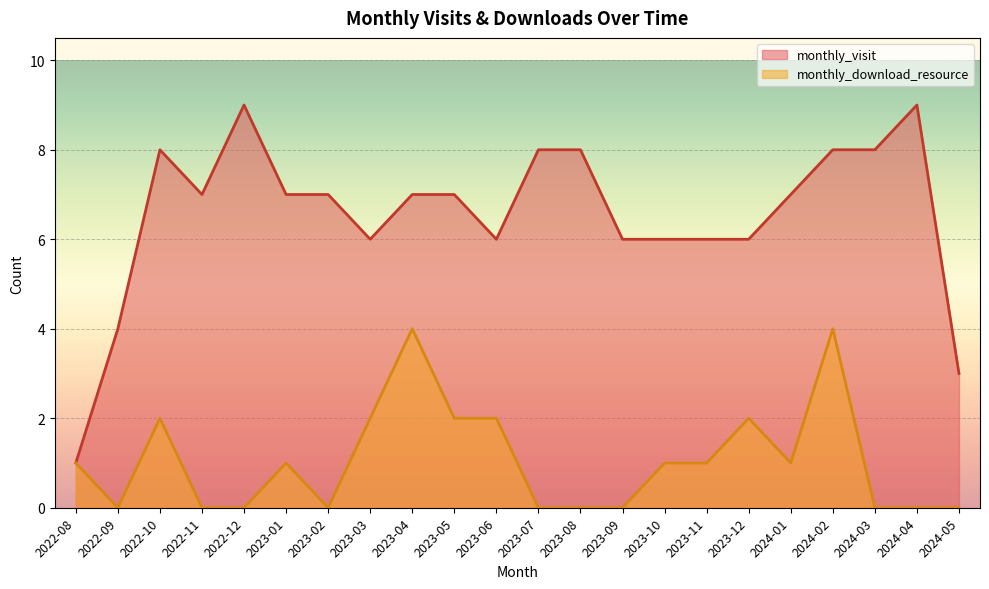

True or false: monthly_download_resource and monthly_visit intersect in this chart.

False